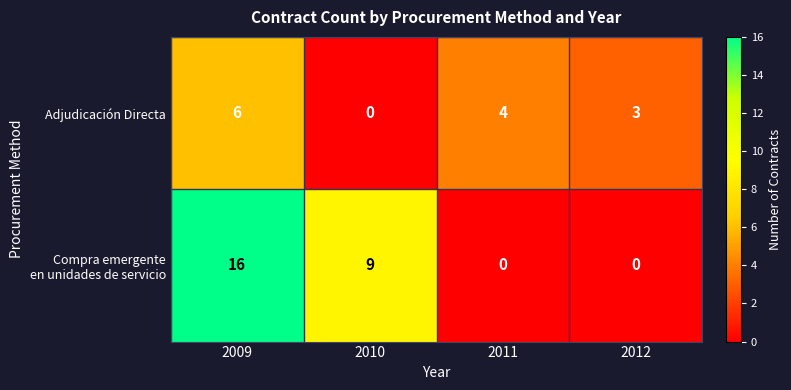

At which category is the sum across all series the highest?

2009